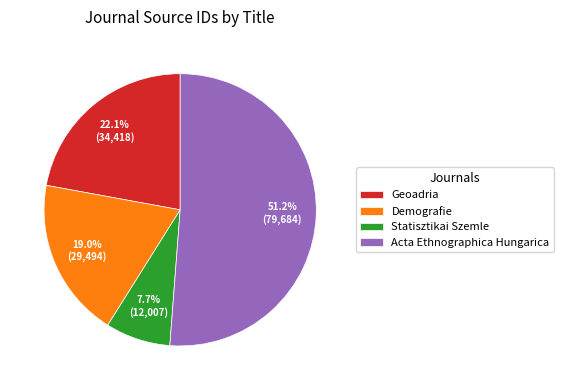

To the nearest percent, what is the difference between the Statisztikai Szemle and Geoadria slice percentages?

14%